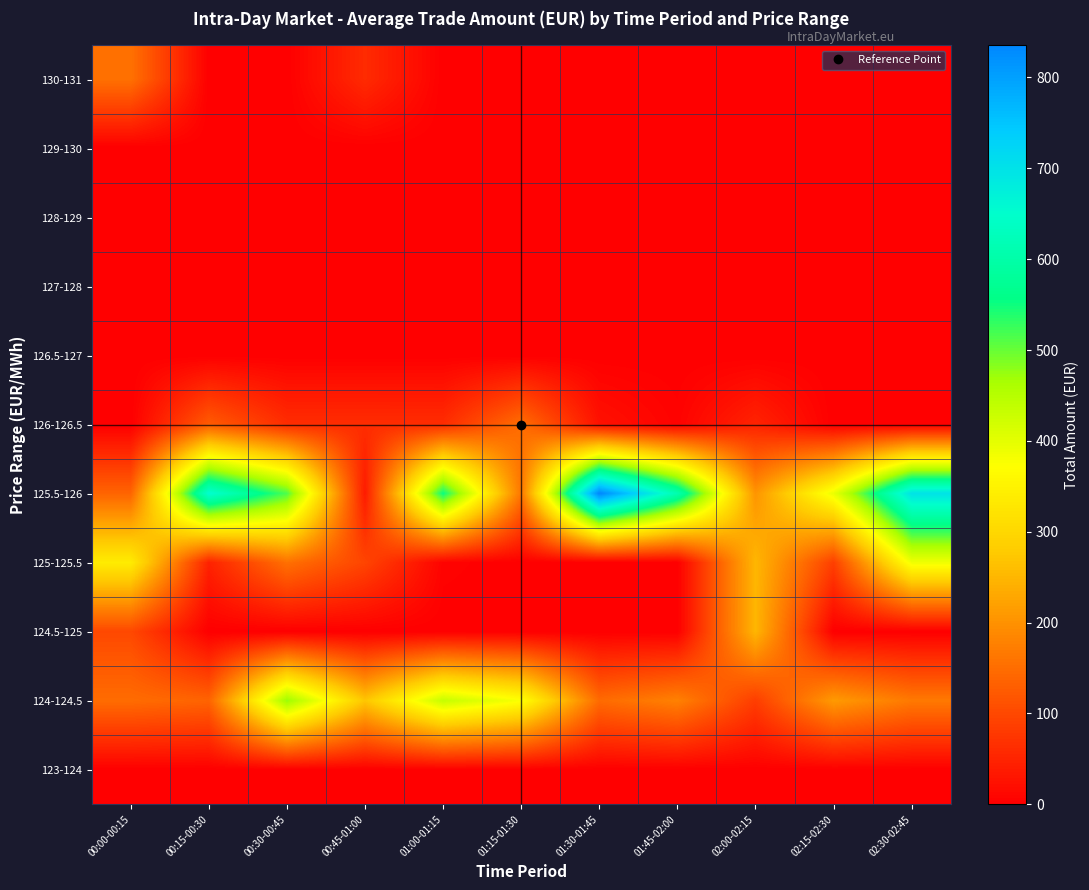

Reading left to right, extract all data points from this chart.

123-124: 00:00-00:15=0.0	00:15-00:30=0.0	00:30-00:45=0.0	00:45-01:00=0.0	01:00-01:15=0.0	01:15-01:30=0.0	01:30-01:45=0.0	01:45-02:00=0.0	02:00-02:15=0.0	02:15-02:30=0.0	02:30-02:45=0.0
124-124.5: 00:00-00:15=149.0	00:15-00:30=137.1	00:30-00:45=474.7	00:45-01:00=271.0	01:00-01:15=434.7	01:15-01:30=376.0	01:30-01:45=147.1	01:45-02:00=177.4	02:00-02:15=85.0	02:15-02:30=211.2	02:30-02:45=166.4
124.5-125: 00:00-00:15=100.0	00:15-00:30=0.0	00:30-00:45=0.0	00:45-01:00=0.0	01:00-01:15=0.0	01:15-01:30=0.0	01:30-01:45=0.0	01:45-02:00=0.0	02:00-02:15=249.3	02:15-02:30=0.0	02:30-02:45=0.0
125-125.5: 00:00-00:15=337.8	00:15-00:30=47.5	00:30-00:45=155.0	00:45-01:00=95.0	01:00-01:15=5.0	01:15-01:30=0.0	01:30-01:45=0.0	01:45-02:00=0.0	02:00-02:15=250.3	02:15-02:30=87.6	02:30-02:45=387.9
125.5-126: 00:00-00:15=137.9	00:15-00:30=654.0	00:30-00:45=514.5	00:45-01:00=37.6	01:00-01:15=551.9	01:15-01:30=162.8	01:30-01:45=835.3	01:45-02:00=610.7	02:00-02:15=203.7	02:15-02:30=392.9	02:30-02:45=698.2
126-126.5: 00:00-00:15=0.0	00:15-00:30=126.0	00:30-00:45=63.0	00:45-01:00=63.0	01:00-01:15=62.6	01:15-01:30=151.0	01:30-01:45=25.0	01:45-02:00=5.0	02:00-02:15=50.0	02:15-02:30=0.0	02:30-02:45=0.0
126.5-127: 00:00-00:15=0.0	00:15-00:30=0.0	00:30-00:45=0.0	00:45-01:00=0.0	01:00-01:15=0.0	01:15-01:30=0.0	01:30-01:45=0.0	01:45-02:00=0.0	02:00-02:15=0.0	02:15-02:30=0.0	02:30-02:45=0.0
127-128: 00:00-00:15=0.0	00:15-00:30=0.0	00:30-00:45=0.0	00:45-01:00=0.0	01:00-01:15=0.0	01:15-01:30=0.0	01:30-01:45=0.0	01:45-02:00=0.0	02:00-02:15=0.0	02:15-02:30=0.0	02:30-02:45=0.0
128-129: 00:00-00:15=0.0	00:15-00:30=0.0	00:30-00:45=0.0	00:45-01:00=0.0	01:00-01:15=0.0	01:15-01:30=0.0	01:30-01:45=0.0	01:45-02:00=0.0	02:00-02:15=0.0	02:15-02:30=0.0	02:30-02:45=0.0
129-130: 00:00-00:15=0.0	00:15-00:30=0.0	00:30-00:45=0.0	00:45-01:00=0.0	01:00-01:15=0.0	01:15-01:30=0.0	01:30-01:45=0.0	01:45-02:00=0.0	02:00-02:15=0.0	02:15-02:30=0.0	02:30-02:45=0.0
130-131: 00:00-00:15=156.0	00:15-00:30=0.0	00:30-00:45=0.0	00:45-01:00=60.0	01:00-01:15=0.0	01:15-01:30=0.0	01:30-01:45=0.0	01:45-02:00=0.0	02:00-02:15=0.0	02:15-02:30=0.0	02:30-02:45=0.0